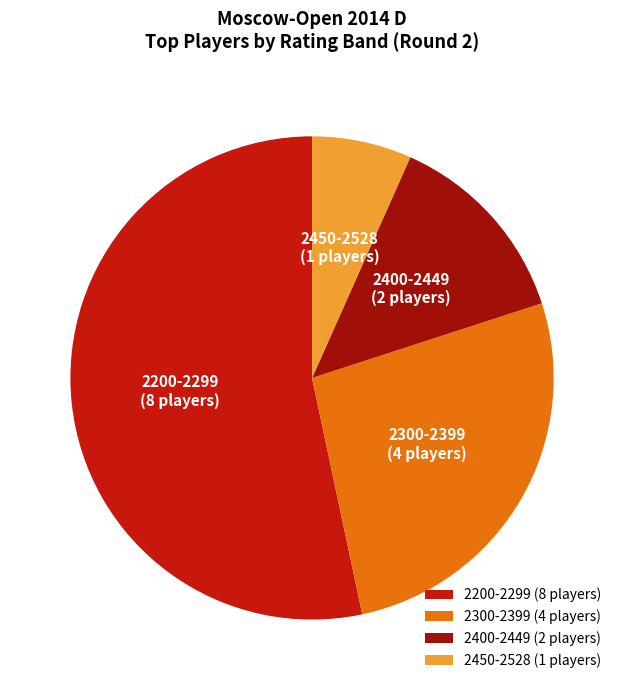

Combined, do 2400-2449 and 2200-2299 account for over 50%?

Yes